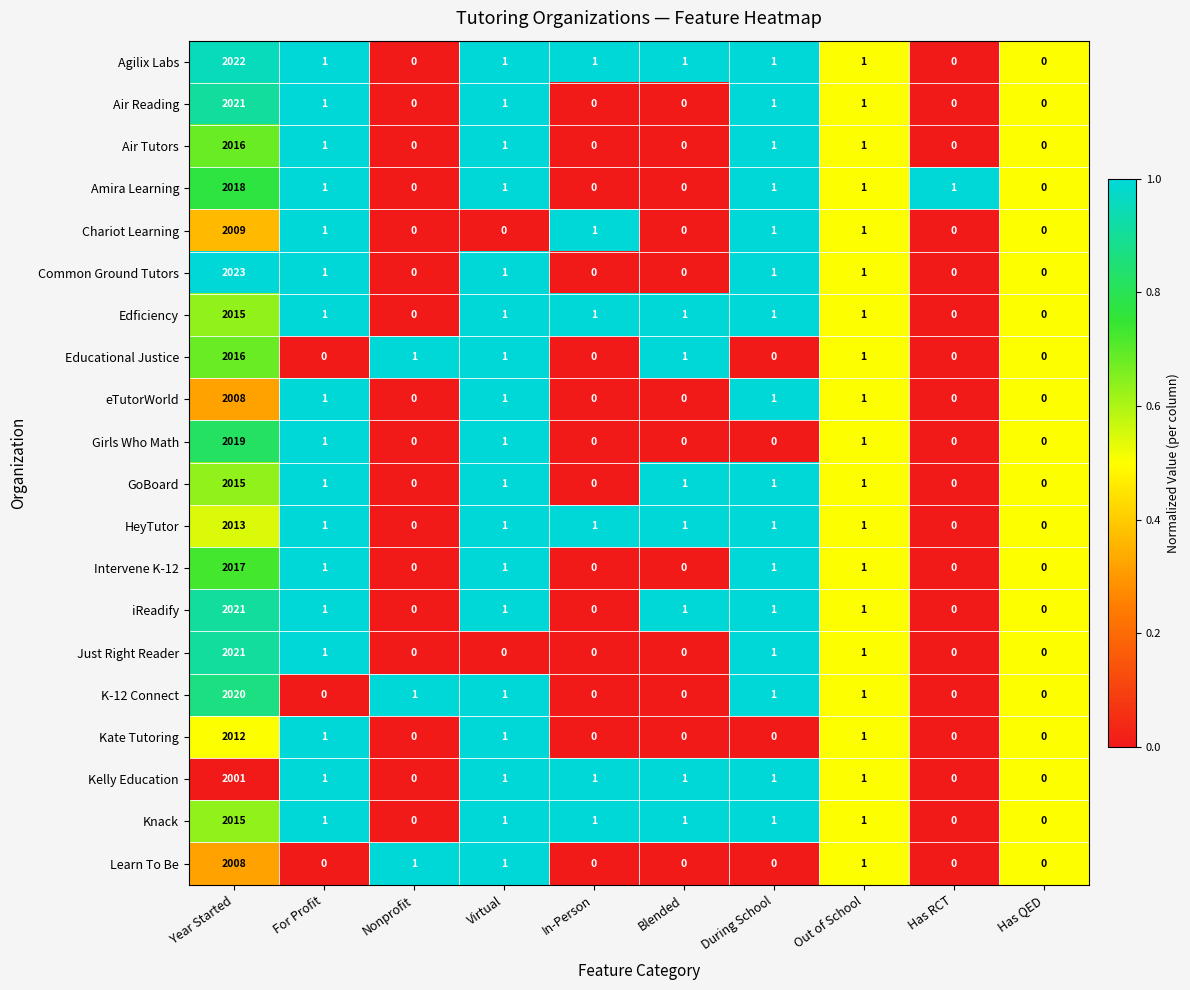

What is the difference between the Air Tutors values at Year Started and In-Person?

2016